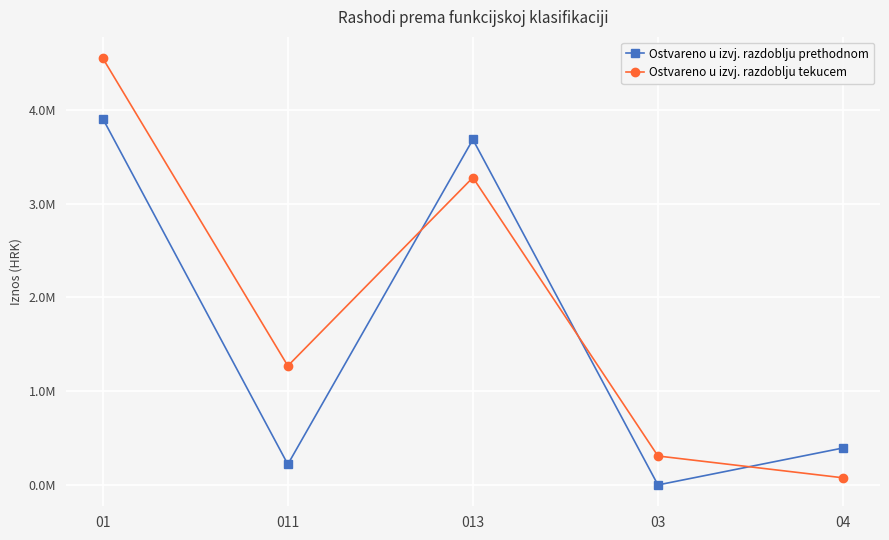

Rank the series at 03 from highest to lowest value.

Ostvareno u izvj. razdoblju tekucem, Ostvareno u izvj. razdoblju prethodnom